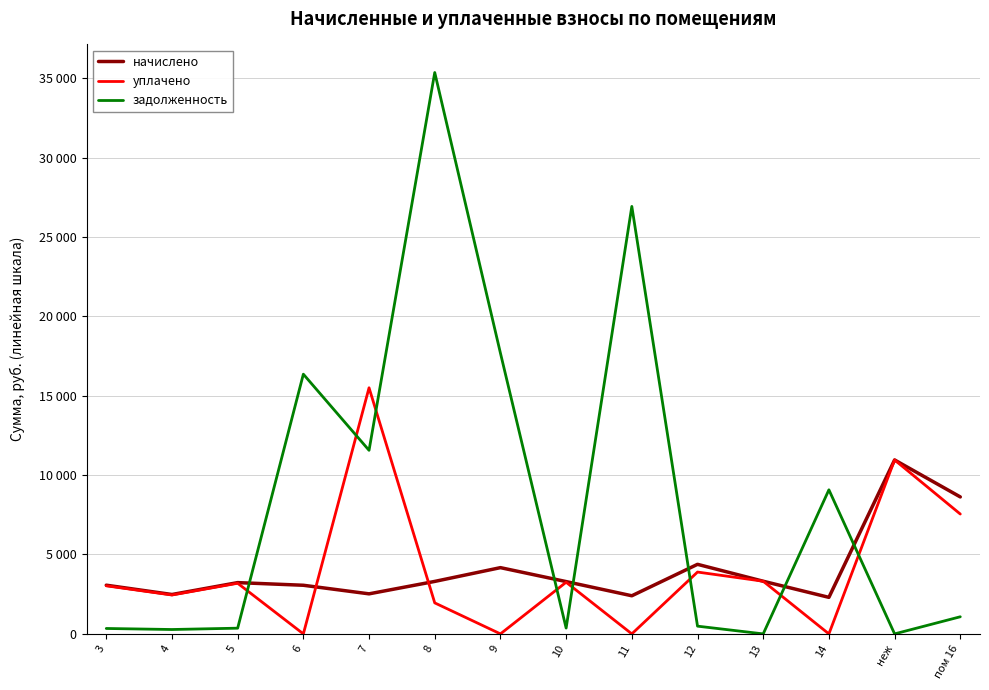

Which category has the lowest value in the начислено series?

14